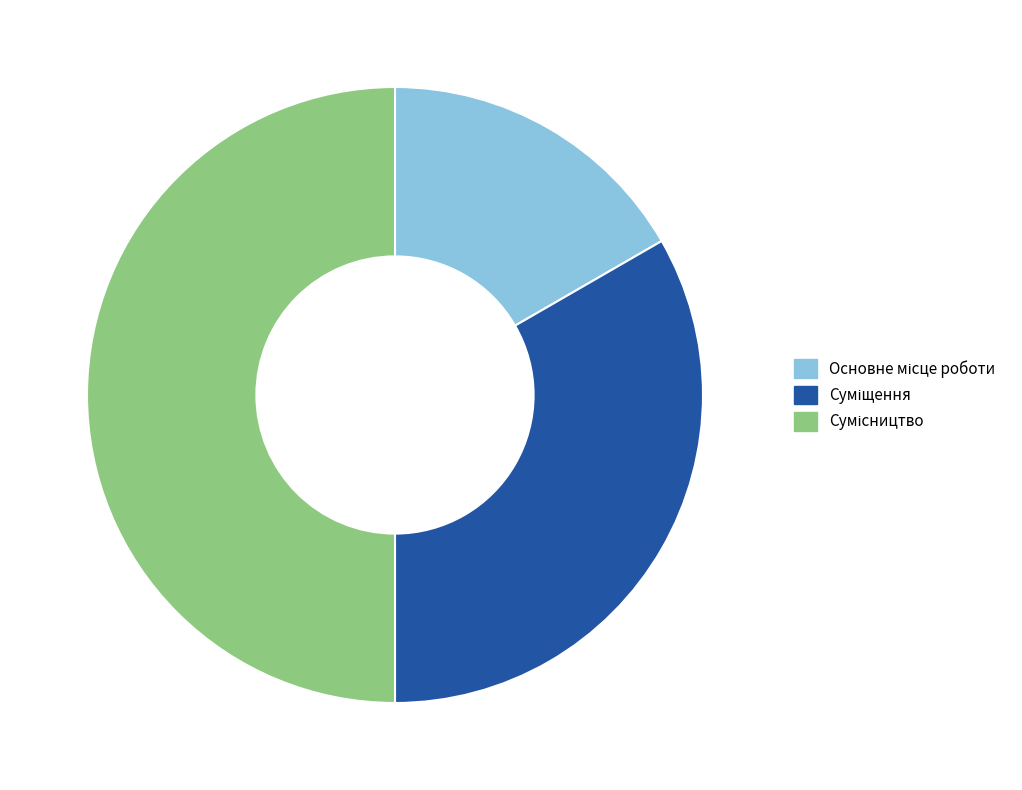

To the nearest percent, what portion does Сумісництво represent?

50%